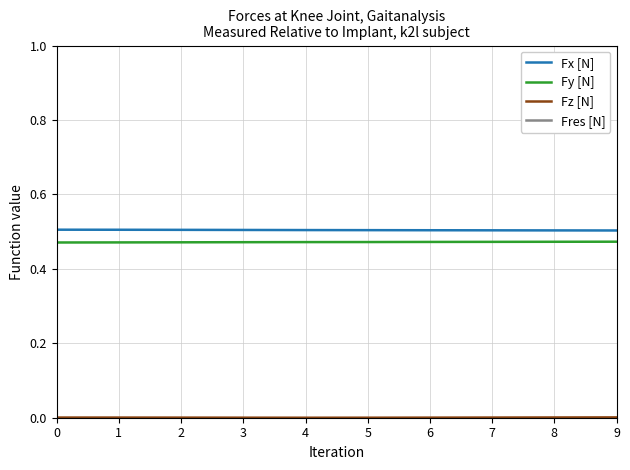

Which series has the largest total across all categories?

Fres [N]